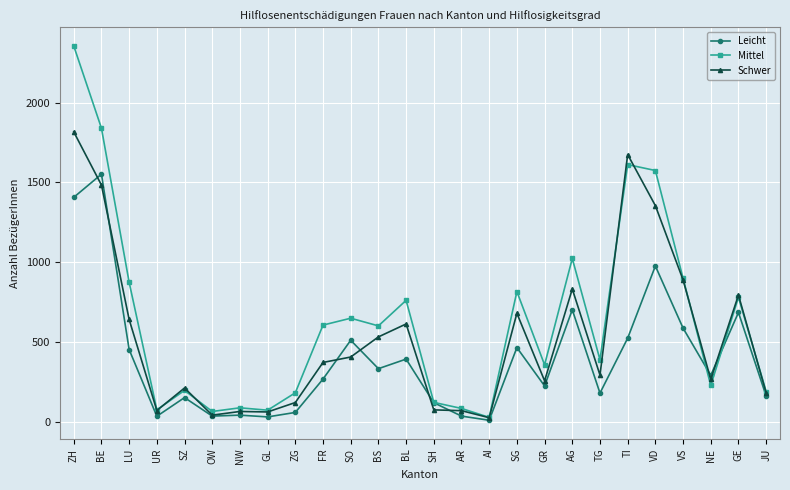

What is the total value across all series at SZ?

564